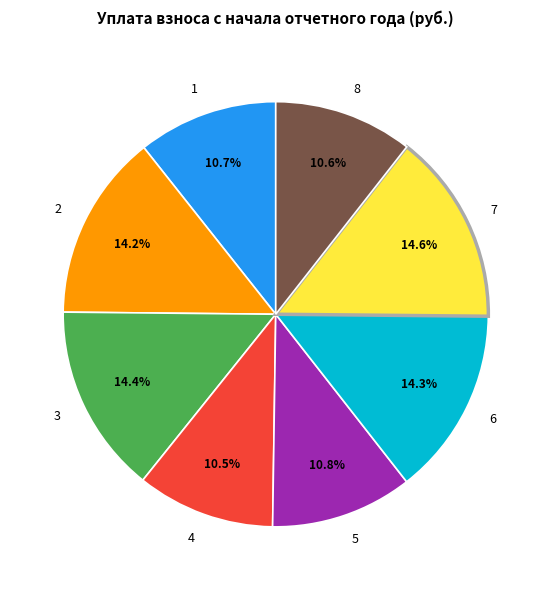

How many segments does this pie chart have?

8